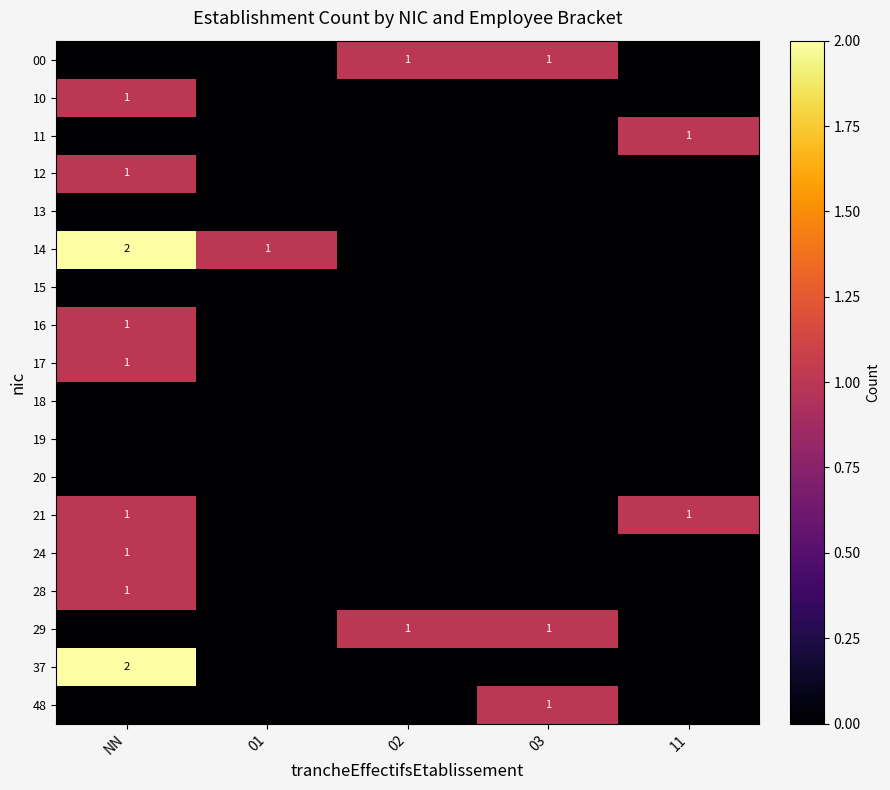

The value of 28 at NN is 1. True or false?

True